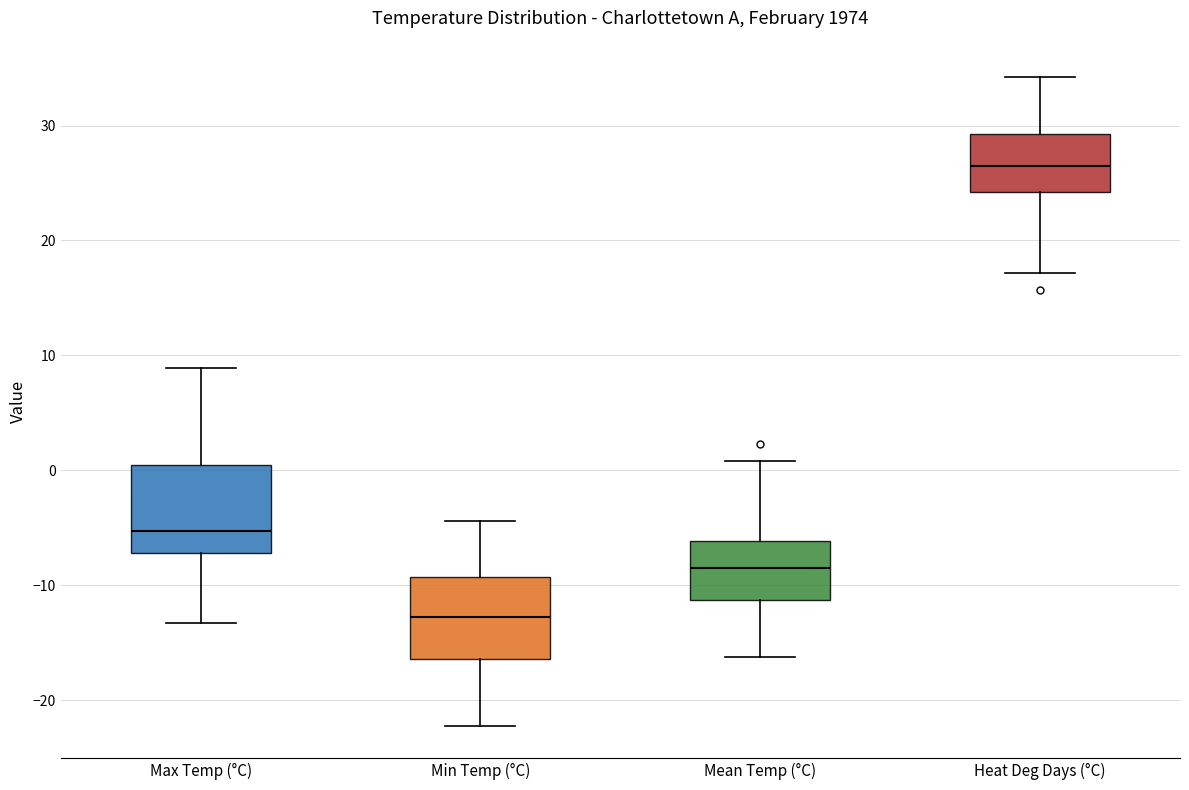

Reading left to right, transcribe this box plot: for each box, give where its median line is, the range the box spans, and where its two whiskers end, as read against the y-axis. The values are not printed on the chart, so give them approximately, as read against the axis.

Max Temp (°C): median -5, box -7 to 0, whiskers -13 to 9
Min Temp (°C): median -13, box -16 to -9, whiskers -22 to -4
Mean Temp (°C): median -8, box -11 to -6, whiskers -16 to 1
Heat Deg Days (°C): median 27, box 24 to 29, whiskers 17 to 34